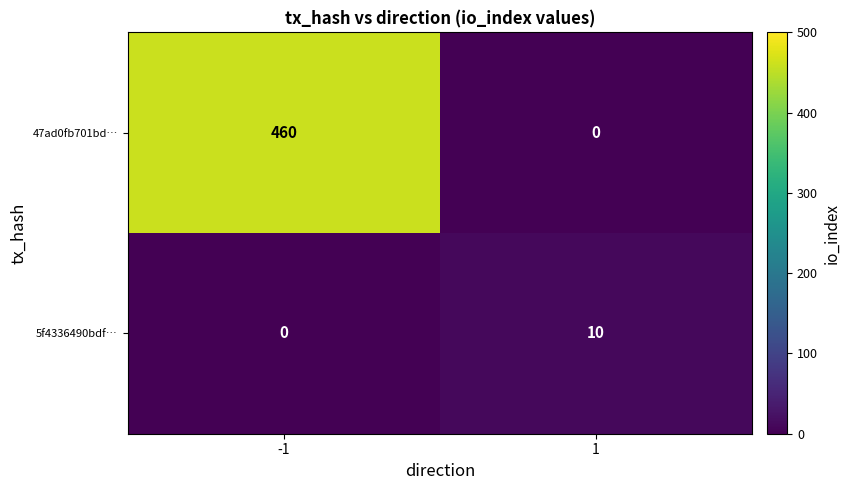

What is the sum of all 47ad0fb701bd… values?

460